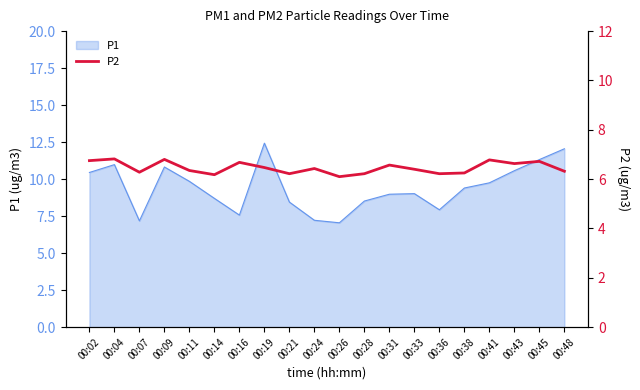

What is the maximum value for P1?

12.4